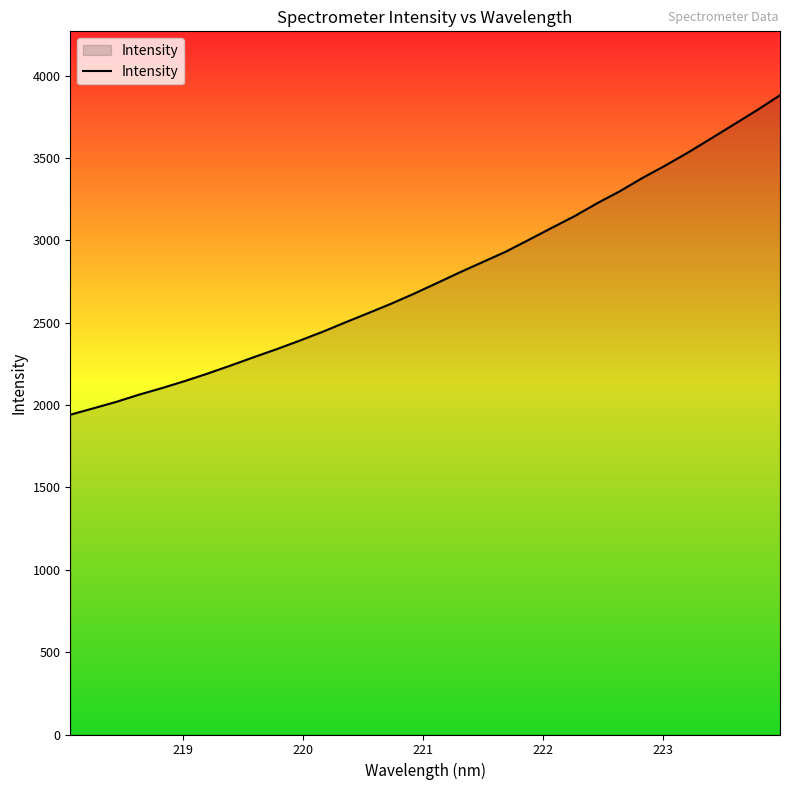

What is the smallest value displayed?

1941.9